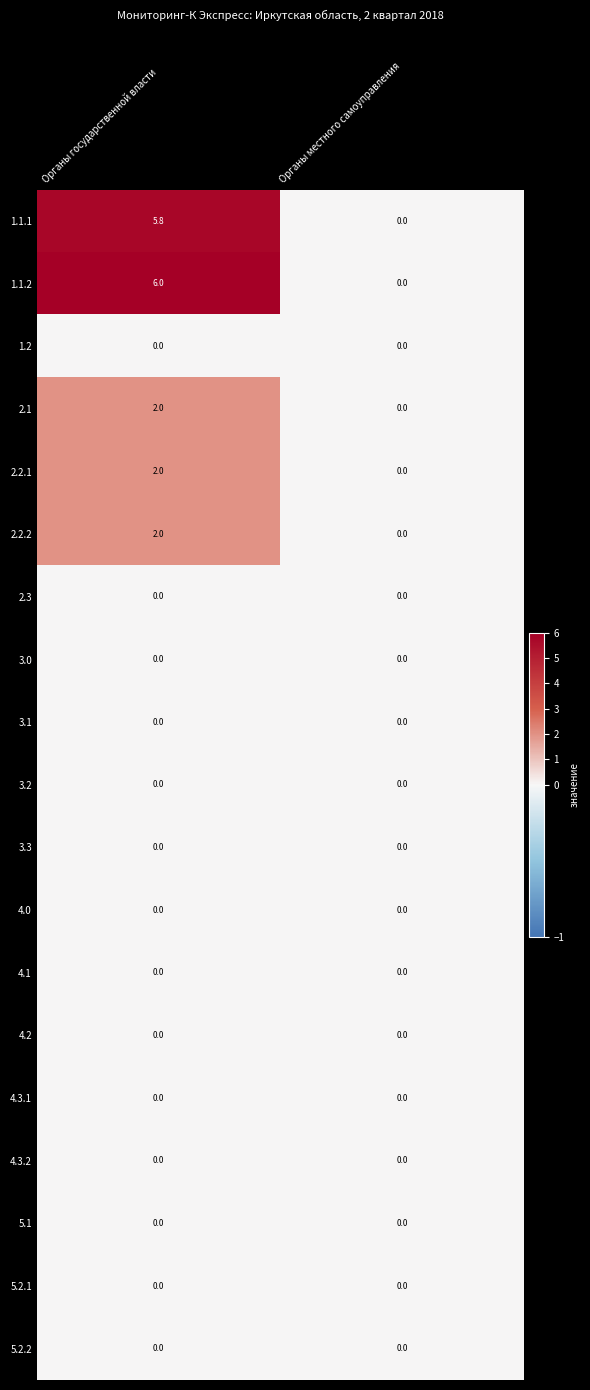

The value of 4.0 at Органы государственной власти is 0.0. True or false?

True